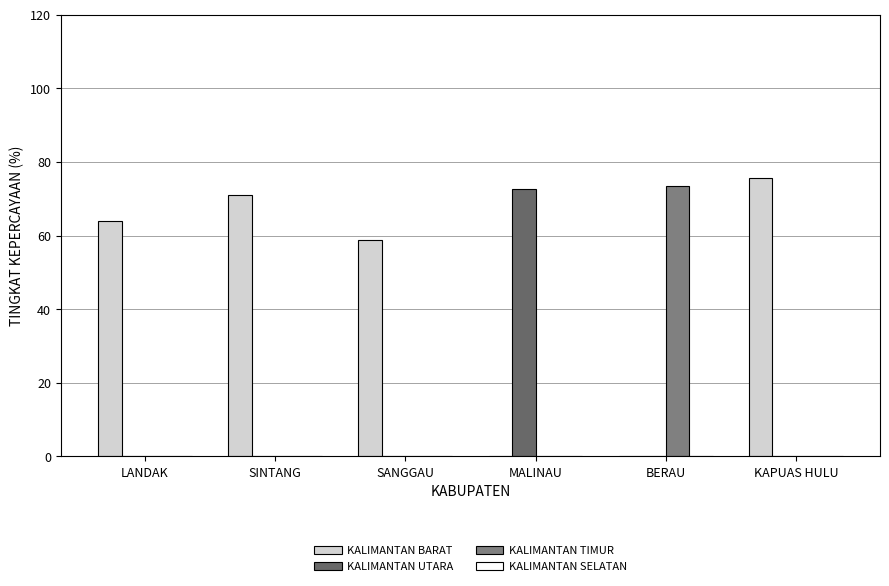

Reading left to right, transcribe all the data shown in this chart.

KALIMANTAN BARAT: 64.0	71.0	58.8	0.0	0.0	75.5
KALIMANTAN UTARA: 0.0	0.0	0.0	72.7	0.0	0.0
KALIMANTAN TIMUR: 0.0	0.0	0.0	0.0	73.5	0.0
KALIMANTAN SELATAN: 0.0	0.0	0.0	0.0	0.0	0.0